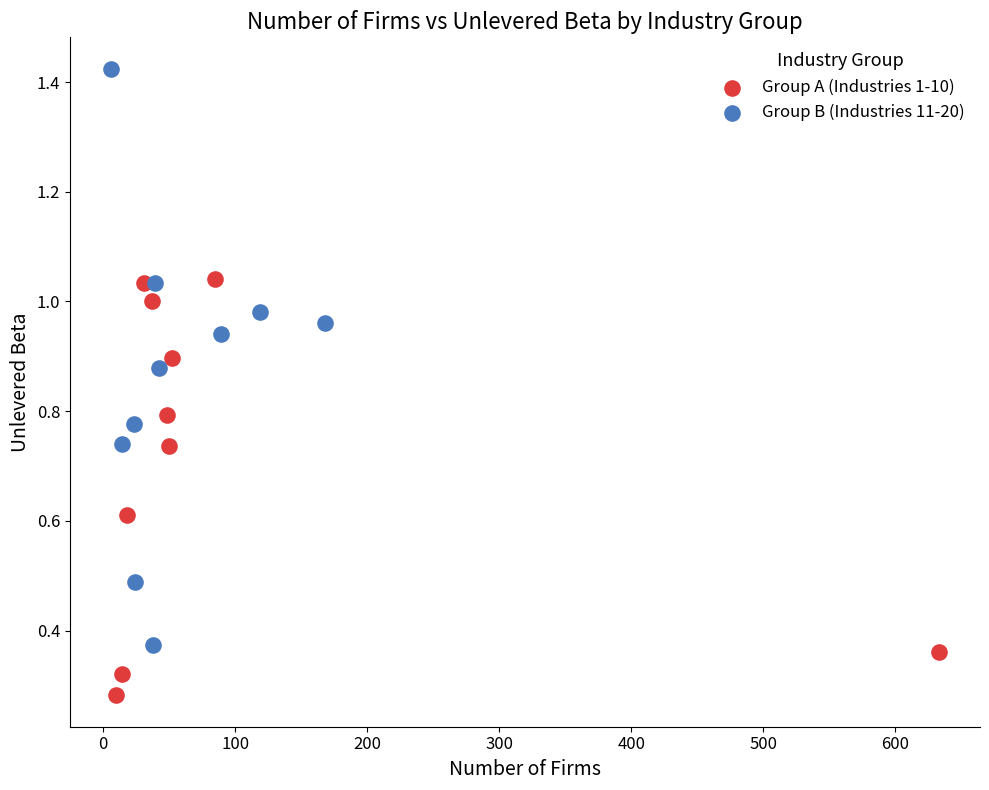

Which series contains the lowest Y value?

Group A (Industries 1-10)